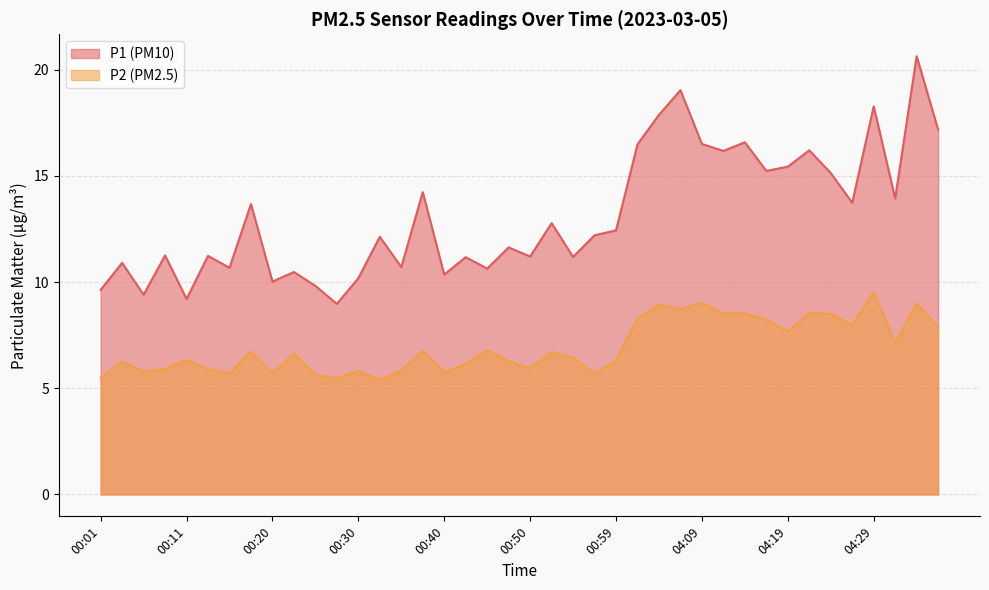

What is the minimum value shown in the chart?

5.4